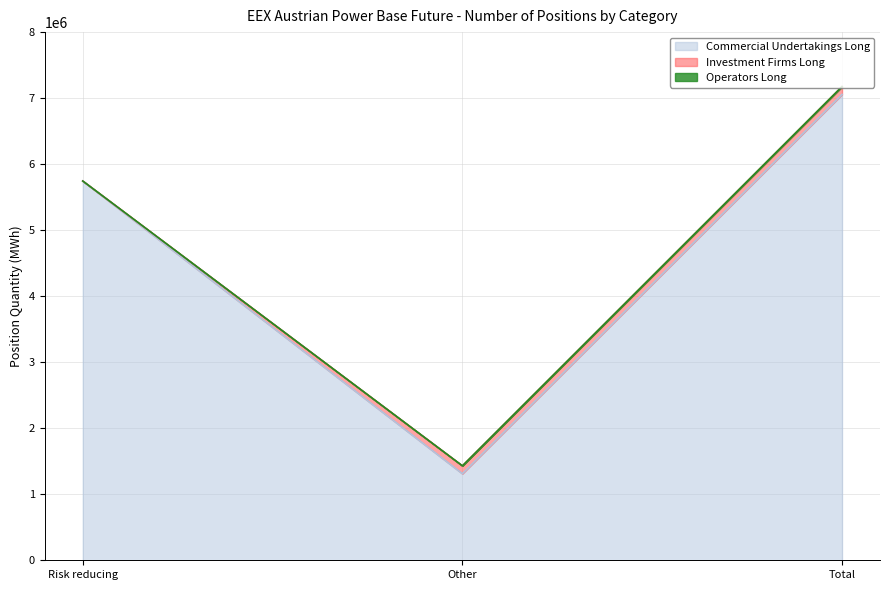

What is the total value across all series at Other?

1430733